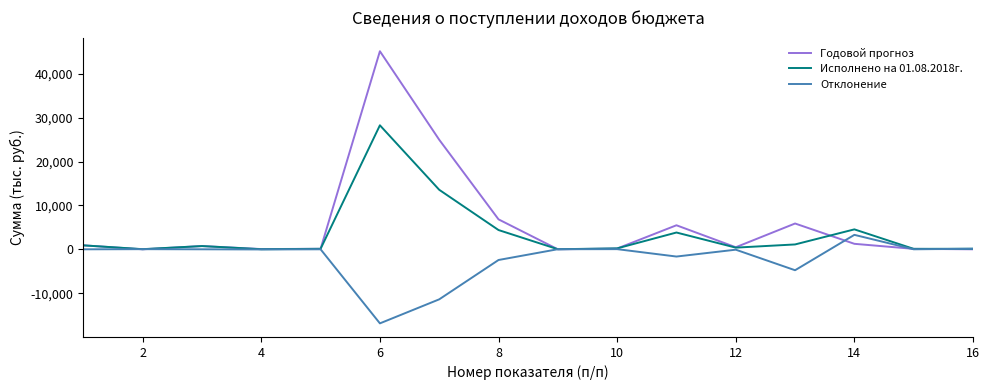

Rank the series by their maximum value, from lowest to highest.

Отклонение, Исполнено на 01.08.2018г., Годовой прогноз